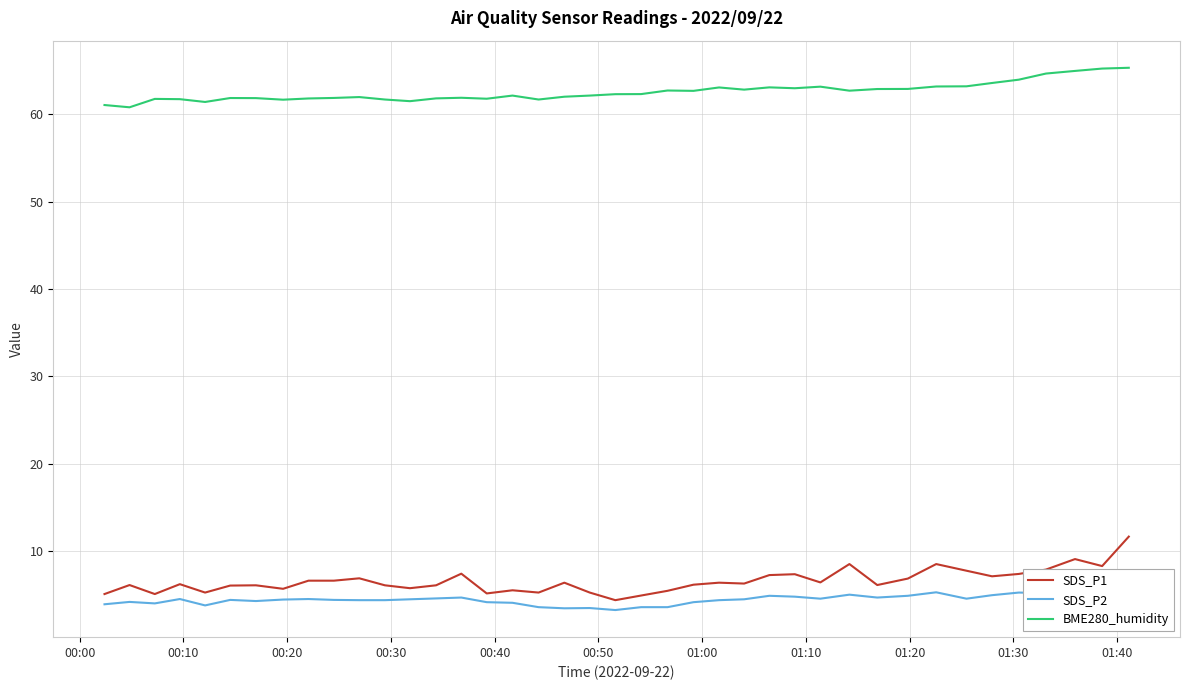

True or false: SDS_P1 has more than 1 points higher than both neighbors.

True